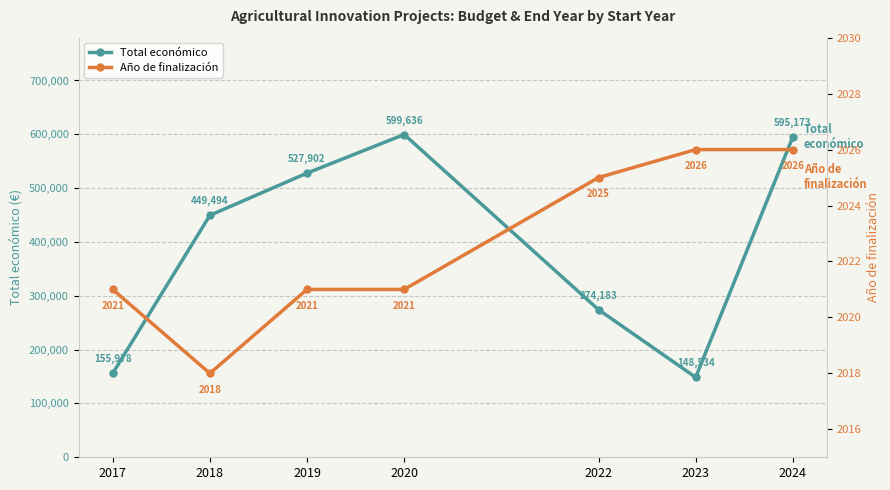

Which series has the largest total across all categories?

Total económico